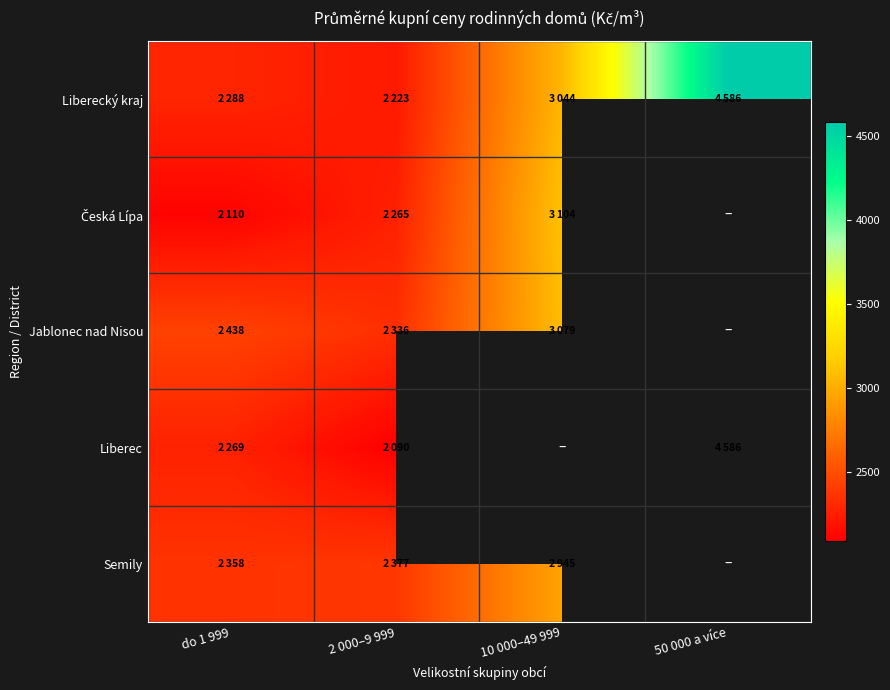

Rank the series by their maximum value, from highest to lowest.

Liberecký kraj, Liberec, Česká Lípa, Jablonec nad Nisou, Semily